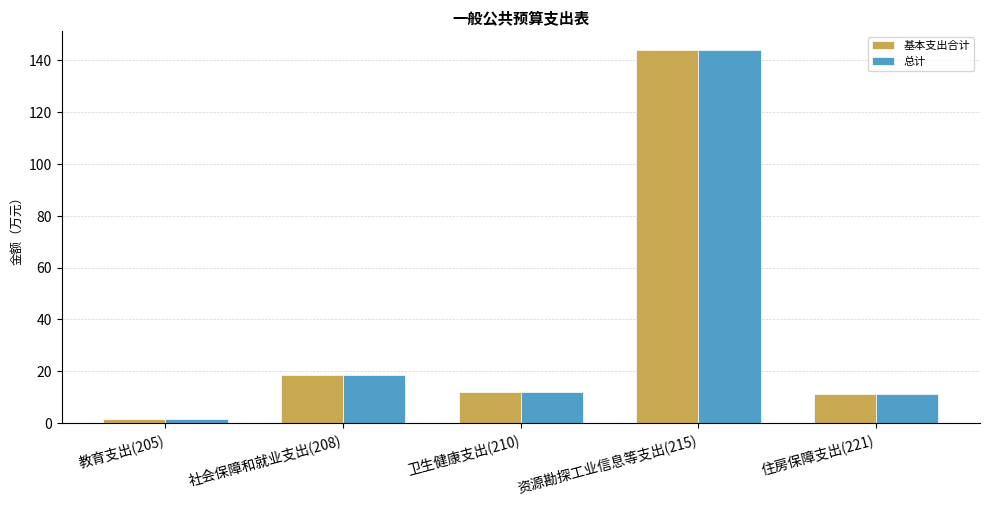

What is the greatest value displayed?

144.1